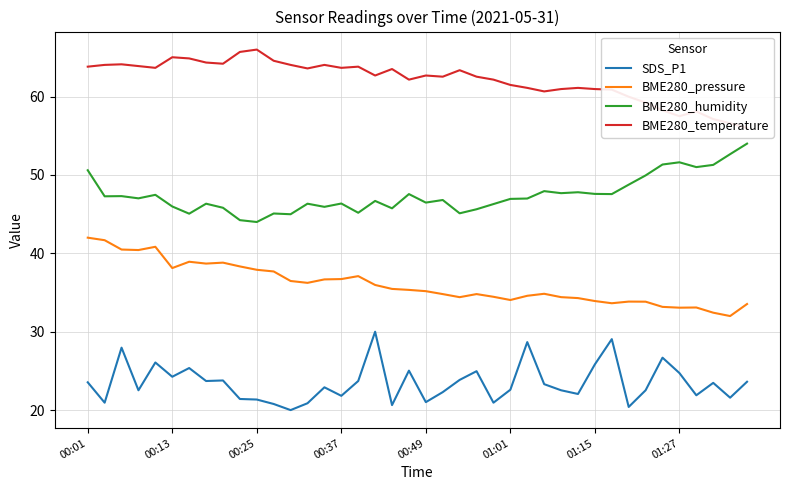

True or false: BME280_humidity and BME280_pressure intersect in this chart.

False